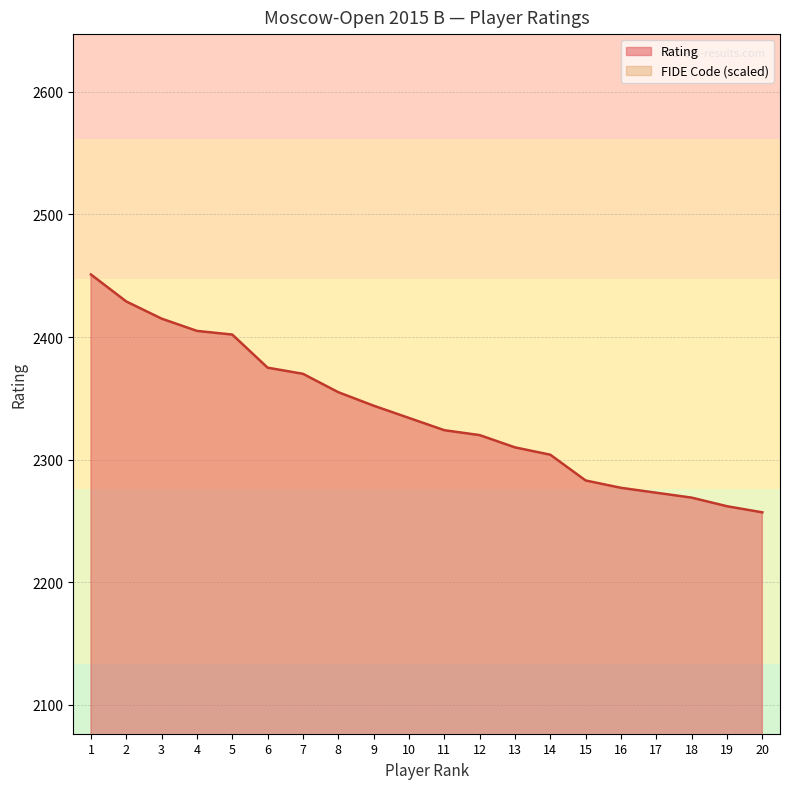

Reading right to left, extract all data points from this chart.

Rating: 20=2257.0	19=2262.0	18=2269.0	17=2273.0	16=2277.0	15=2283.0	14=2304.0	13=2310.0	12=2320.0	11=2324.0	10=2334.0	9=2344.0	8=2355.0	7=2370.0	6=2375.0	5=2402.0	4=2405.0	3=2415.0	2=2429.0	1=2451.0
FIDE Code: 20=735.3	19=126.5	18=126.9	17=408.2	16=417.3	15=405.1	14=735.2	13=414.2	12=126.1	11=125.8	10=127.4	9=417.4	8=124.9	7=127.3	6=126.4	5=127.3	4=126.8	3=34.2	2=262.1	1=126.3